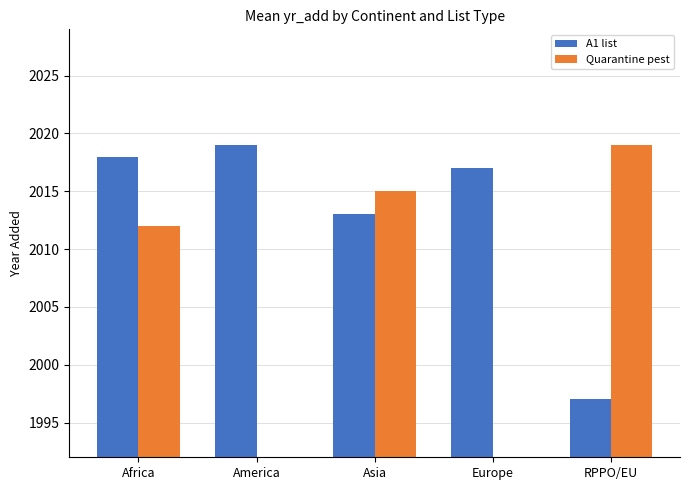

Reading left to right, list all the values displayed in this chart.

A1 list: 2018	2019	2013	2017	1997
Quarantine pest: 2012	0	2015	0	2019